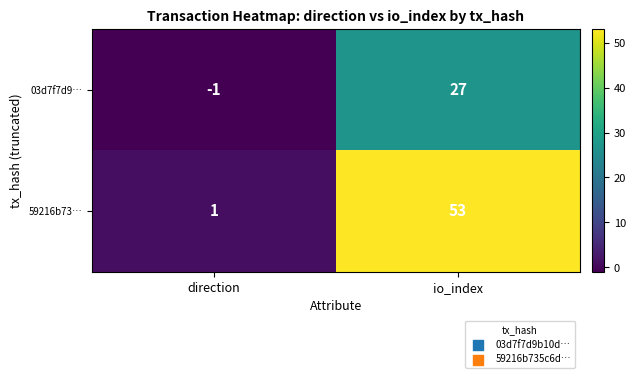

True or false: 03d7f7d9… has a value of -1 at direction.

True